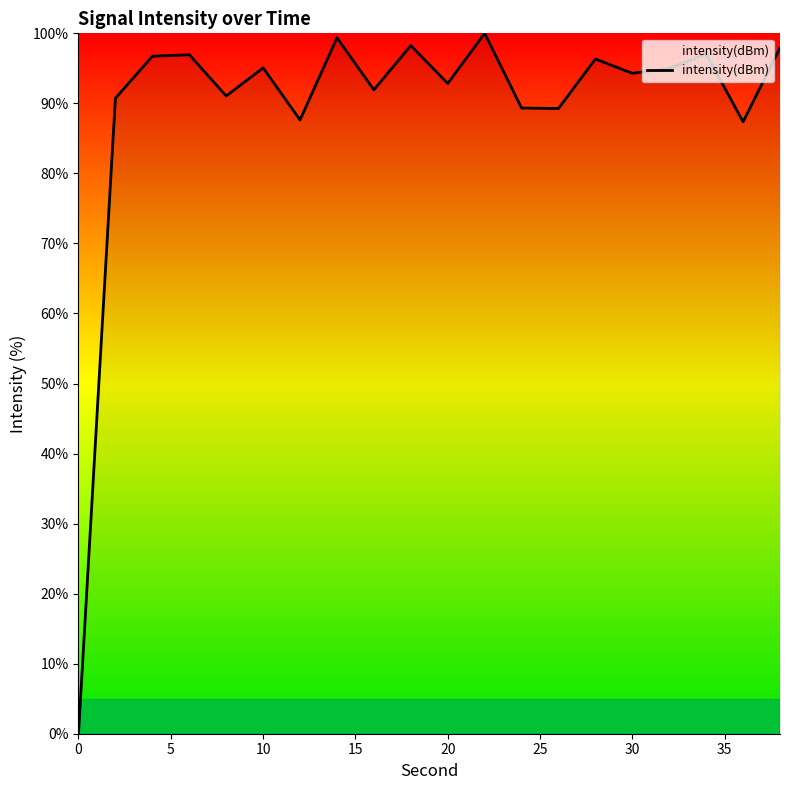

What is the difference between the maximum and minimum values?

100.0